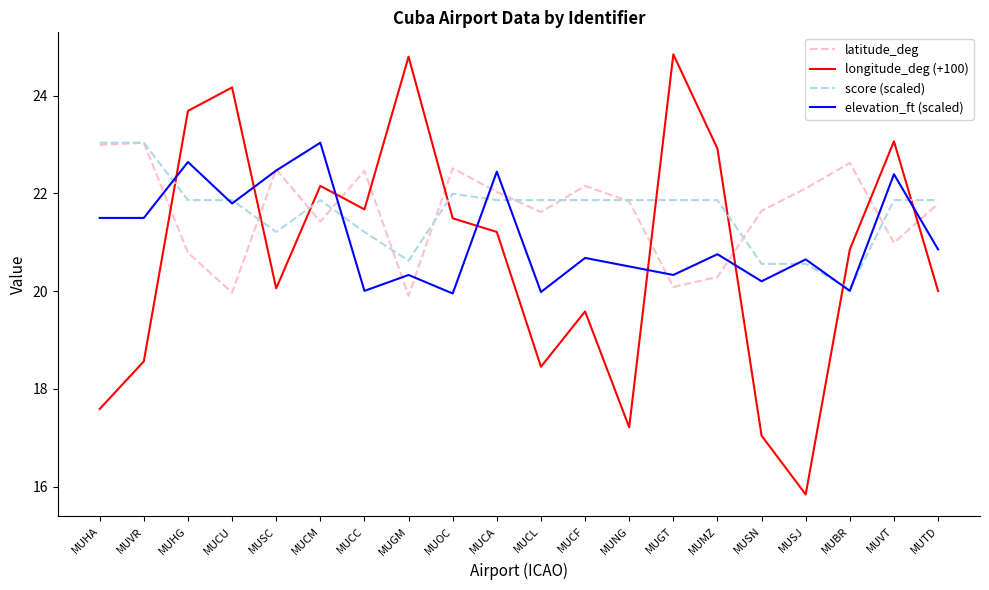

Which series changed the most between MUNG and MUGT?

longitude_deg (+100)